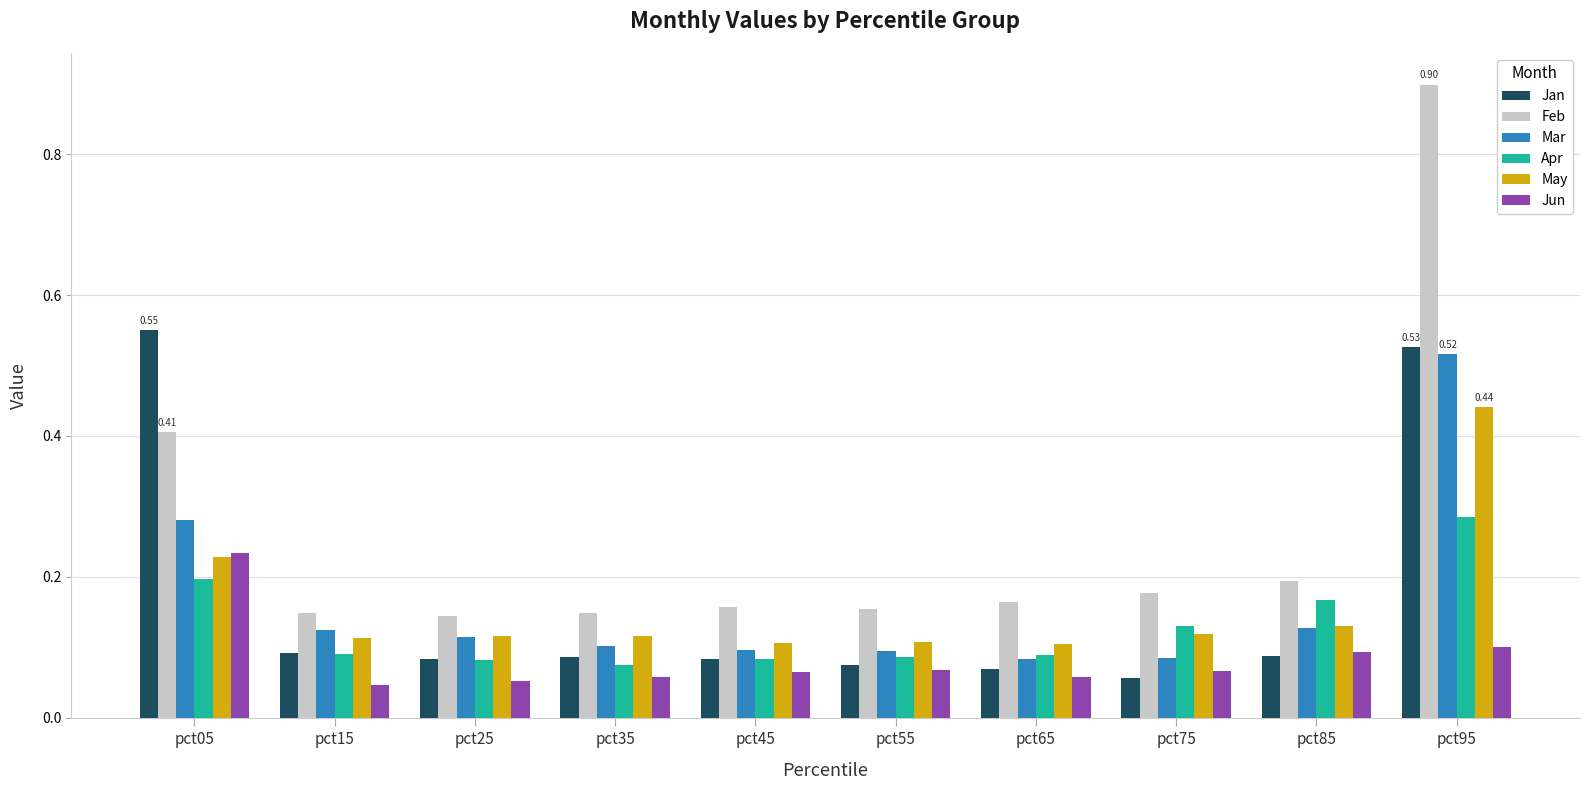

Which series has the largest total across all categories?

Feb